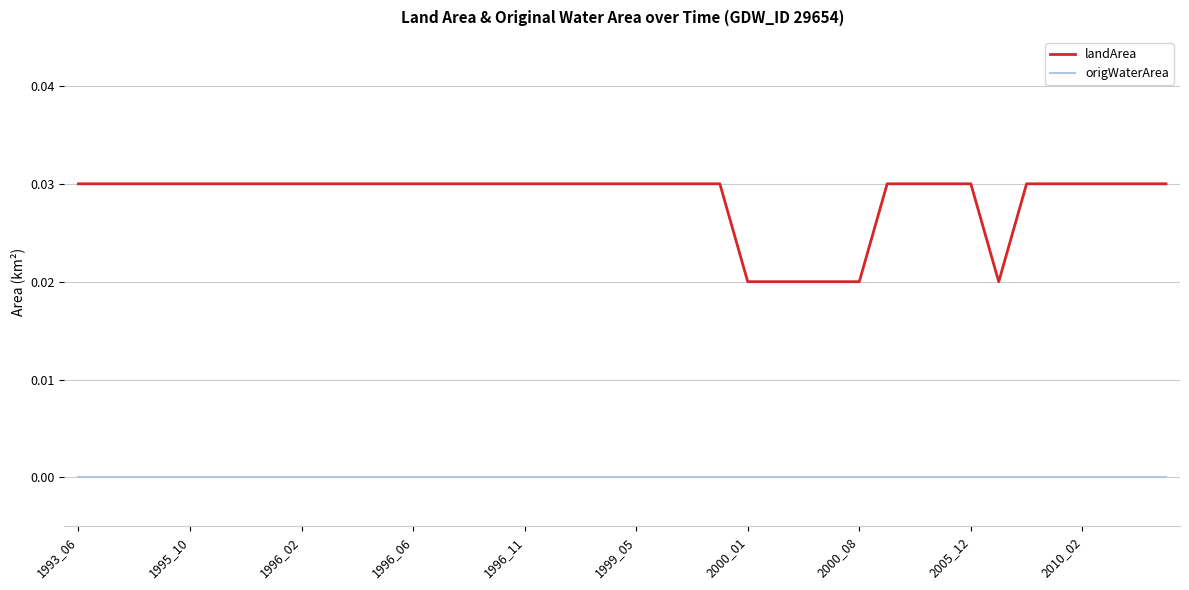

Which series has the largest total across all categories?

landArea